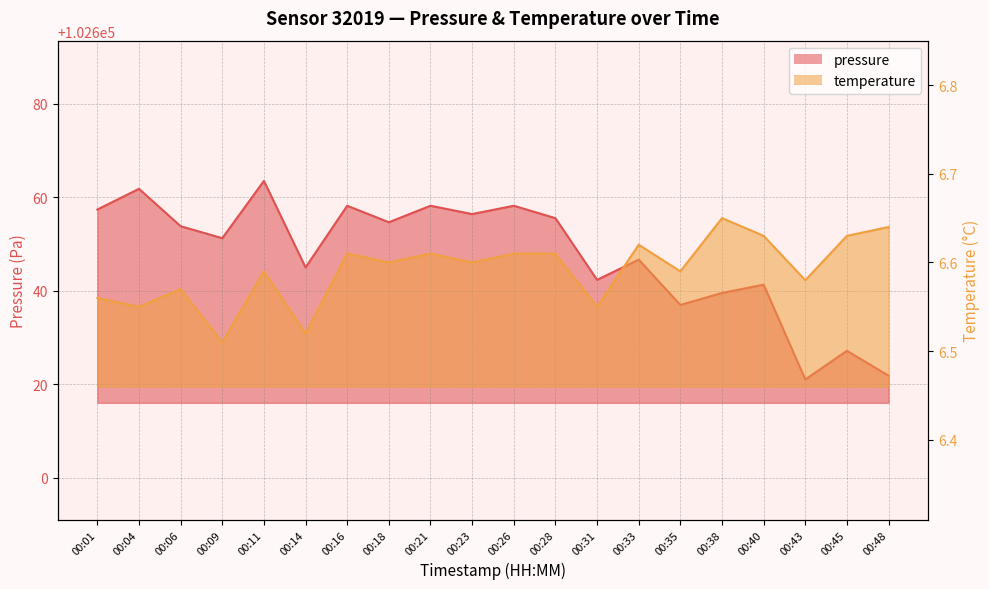

Between 00:33 and 00:01, which is larger?

00:01